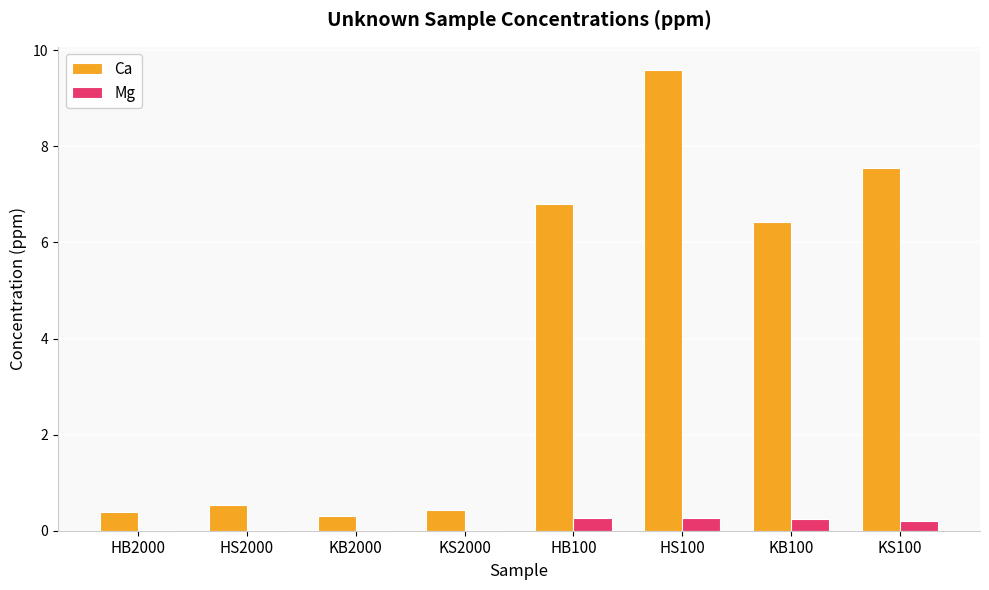

Which series has the widest spread of values?

Ca